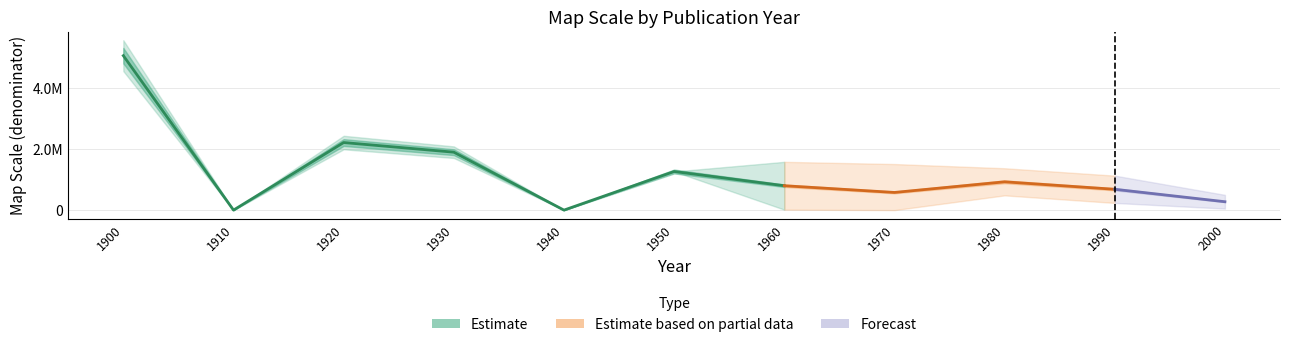

What is the sum of the Early era (pre-1950) values at 1971 and 1995?

2027520